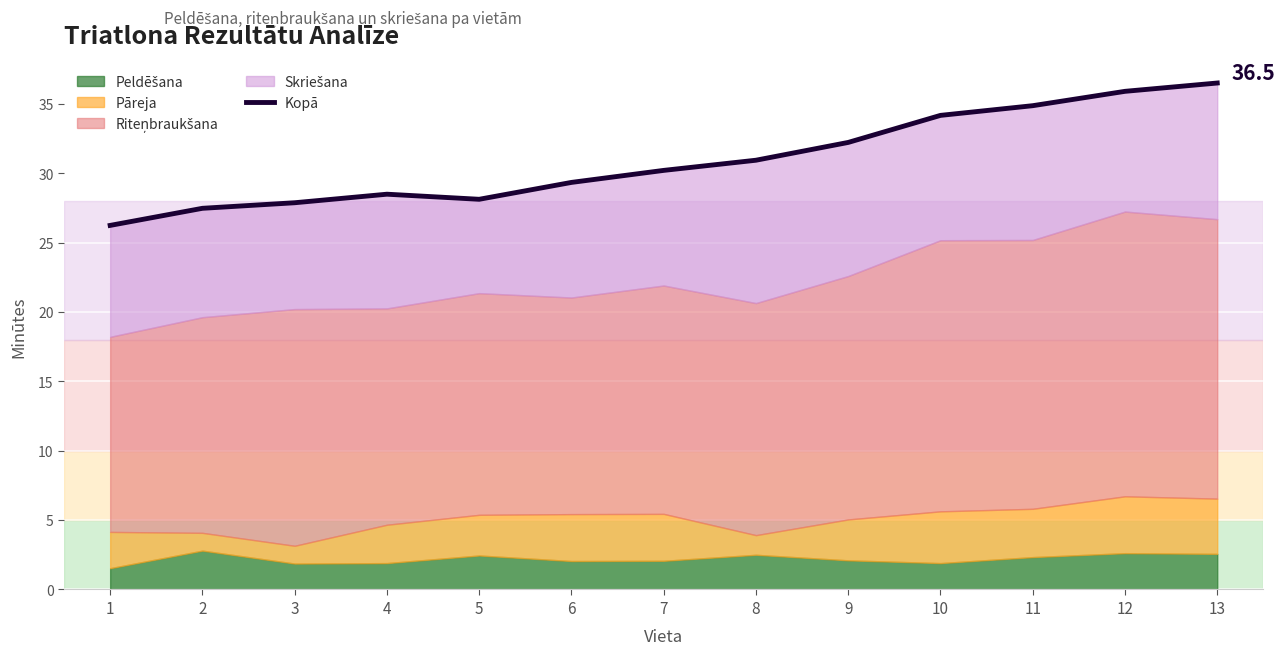

How many points are higher than both their immediate neighbors (excluding endpoints)?

1